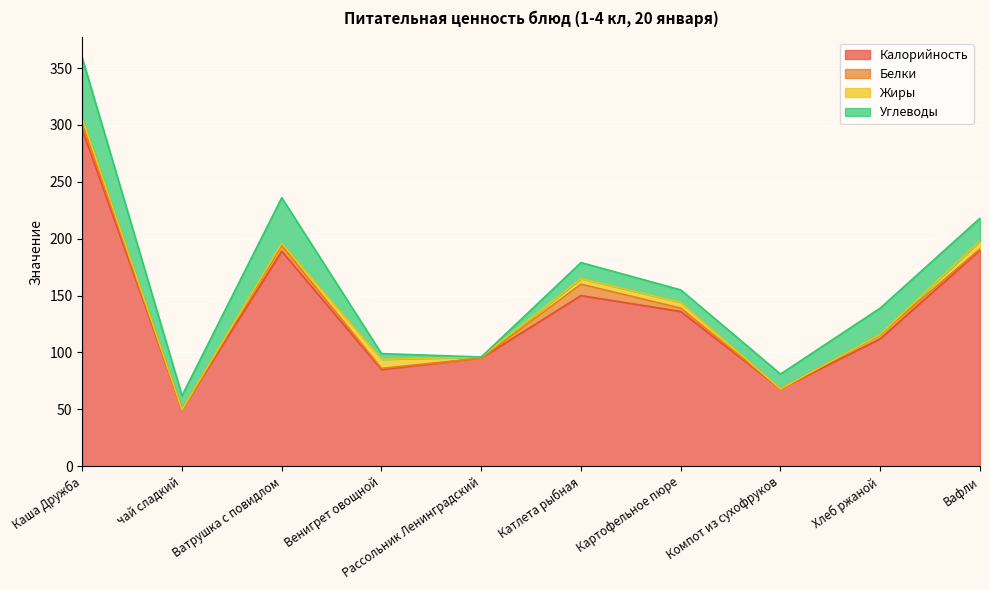

List the series in order of their peak value, highest first.

Калорийность, Углеводы, Белки, Жиры